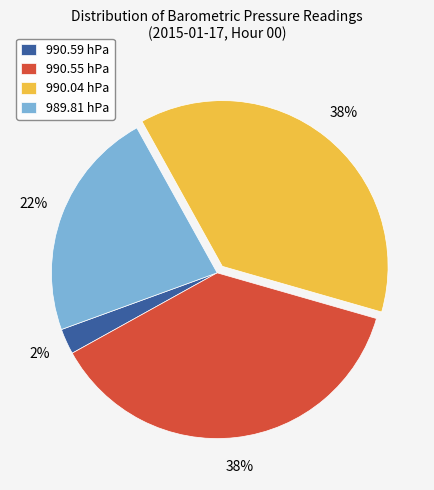

The 989.81 slice represents 22% of the pie. True or false?

True